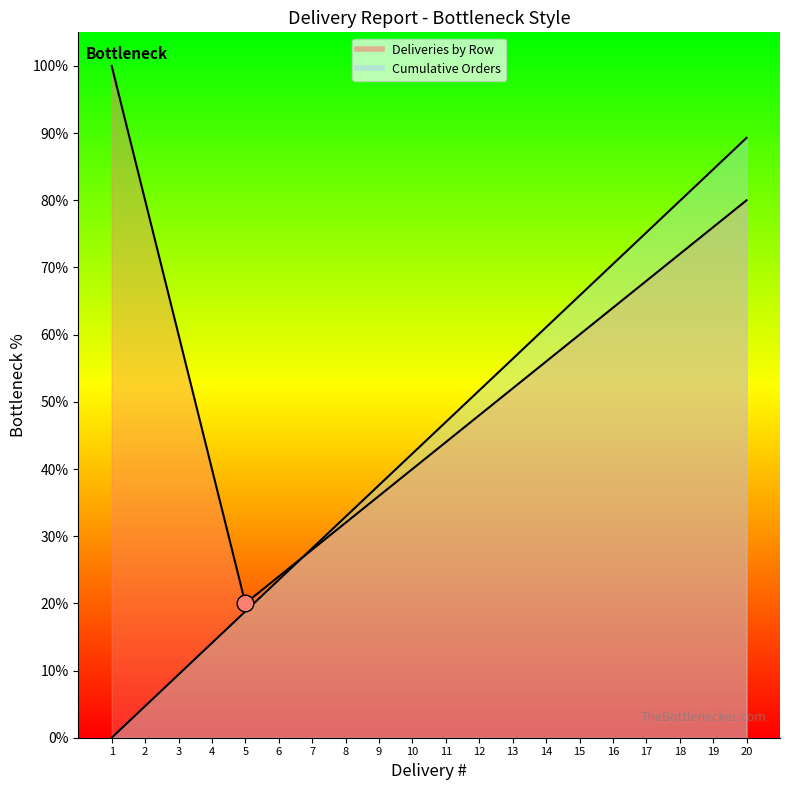

Reading left to right, transcribe all the data shown in this chart.

0.0	4.7	9.4	14.1	18.8	23.5	28.2	32.9	37.6	42.3	47.0	51.7	56.4	61.1	65.8	70.5	75.2	79.9	84.6	89.3